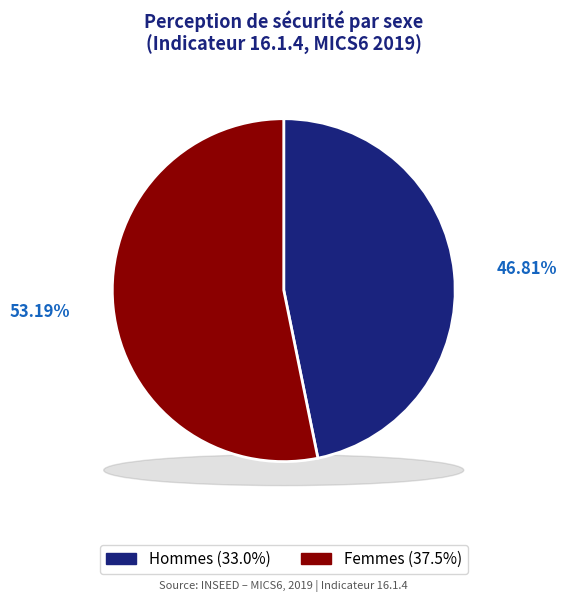

Which category has the biggest portion of the pie?

Femmes